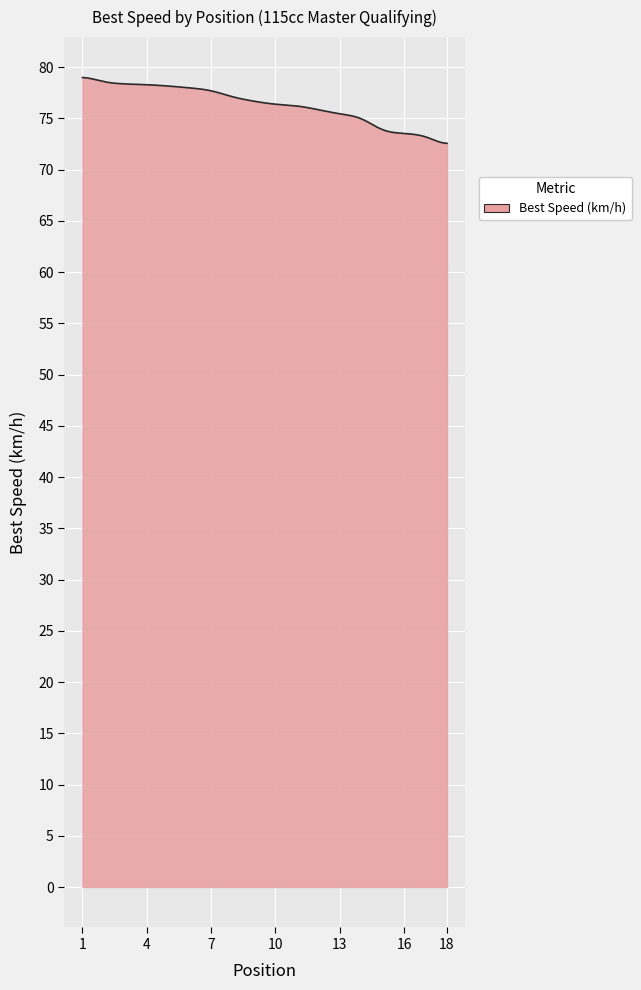

What is the difference between the maximum and minimum values?

6.4